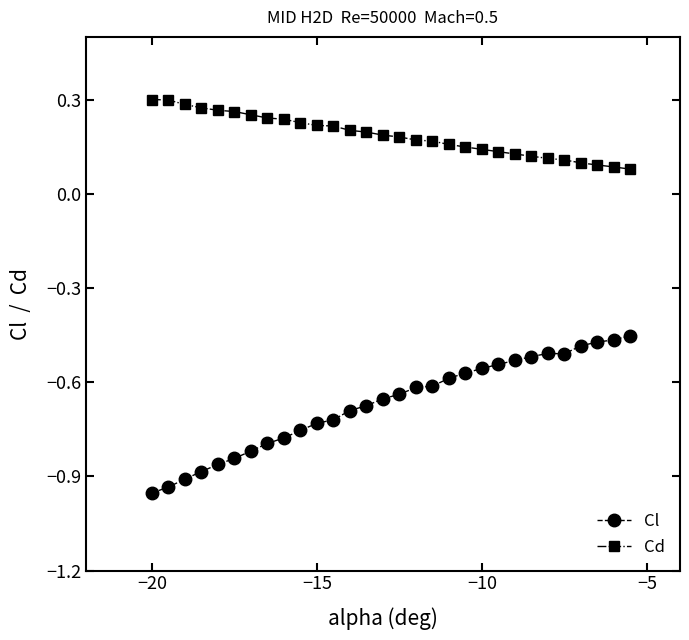

List the series in order of their overall mean, highest first.

Cd, Cl